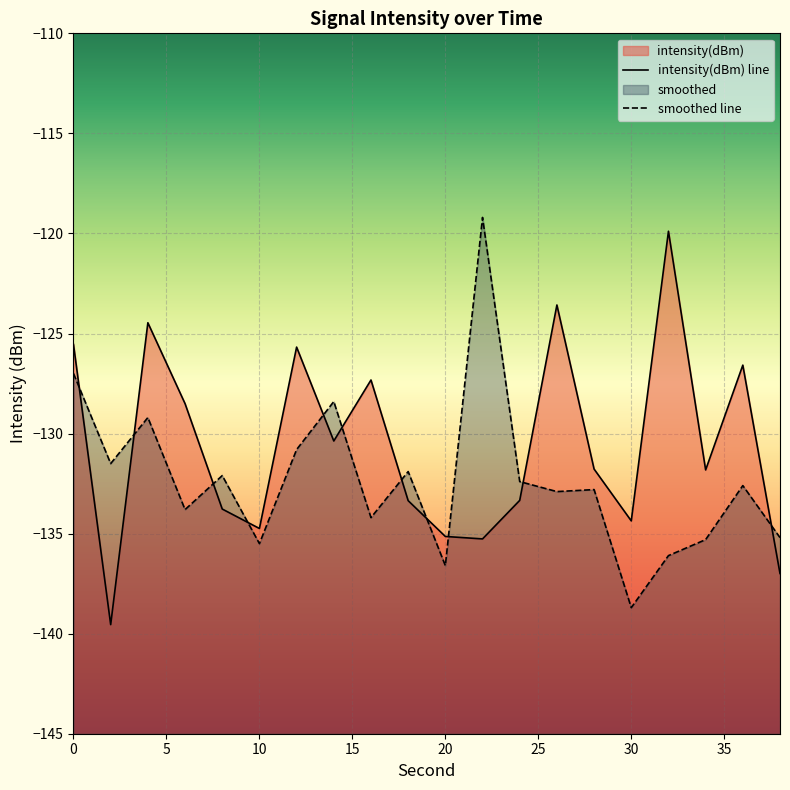

Which category has the lowest value in the intensity(dBm) series?

2